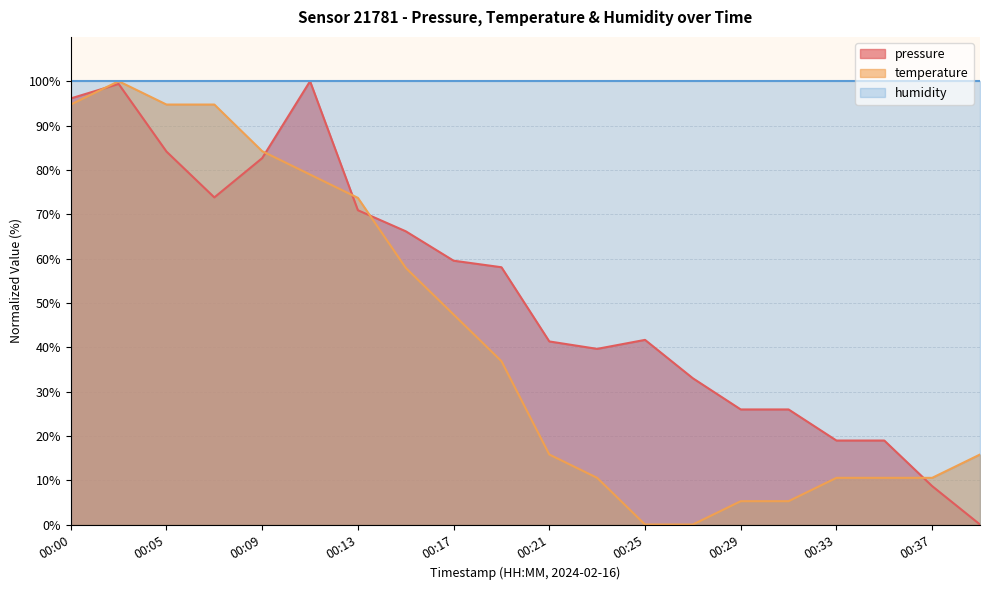

The value of pressure at 00:07 is 122.3. True or false?

False